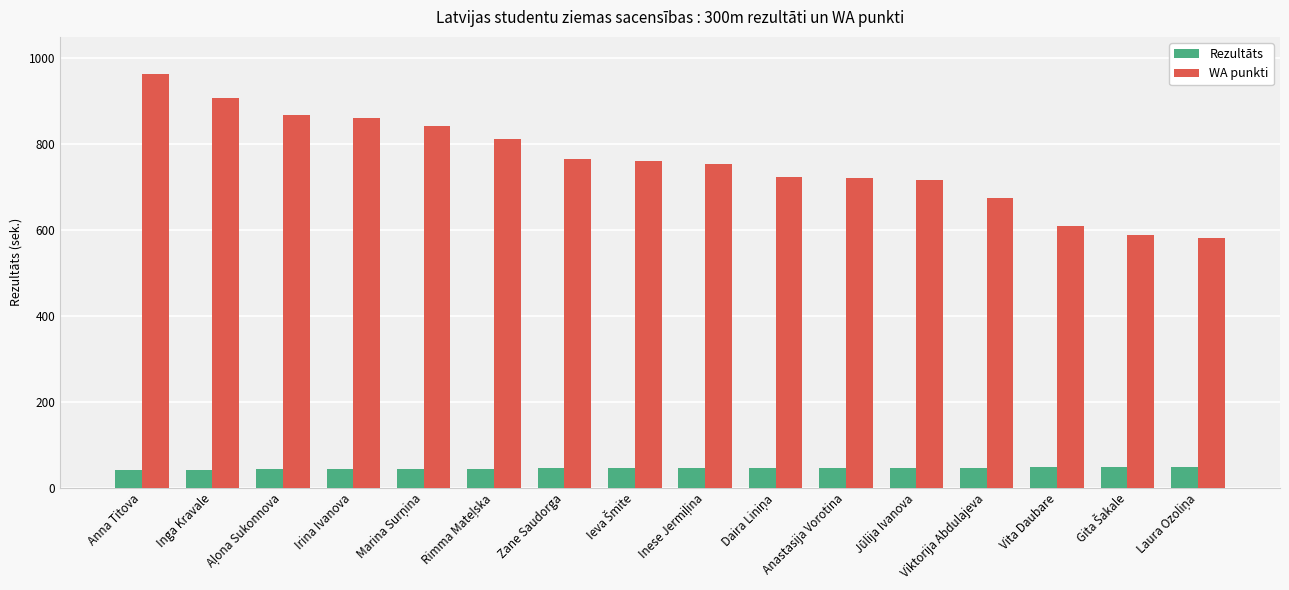

At which label does WA punkti reach its peak?

Anna Titova